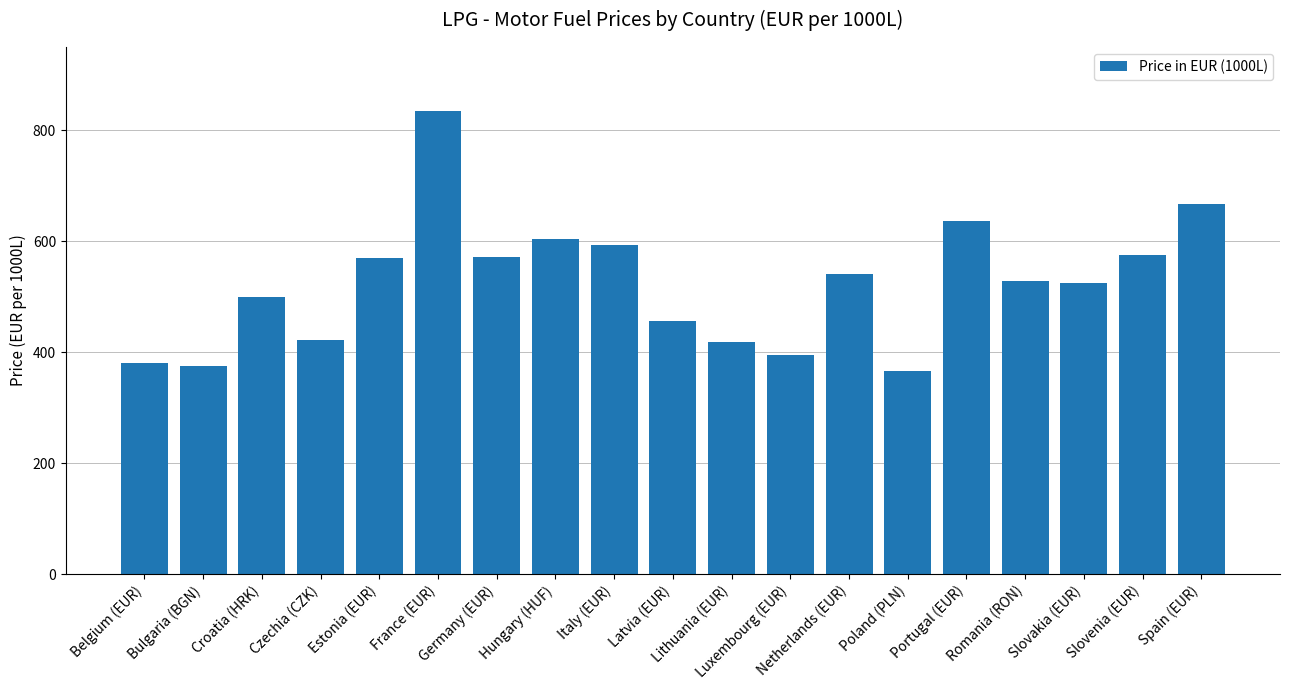

What position from the right is Netherlands (EUR)?

7